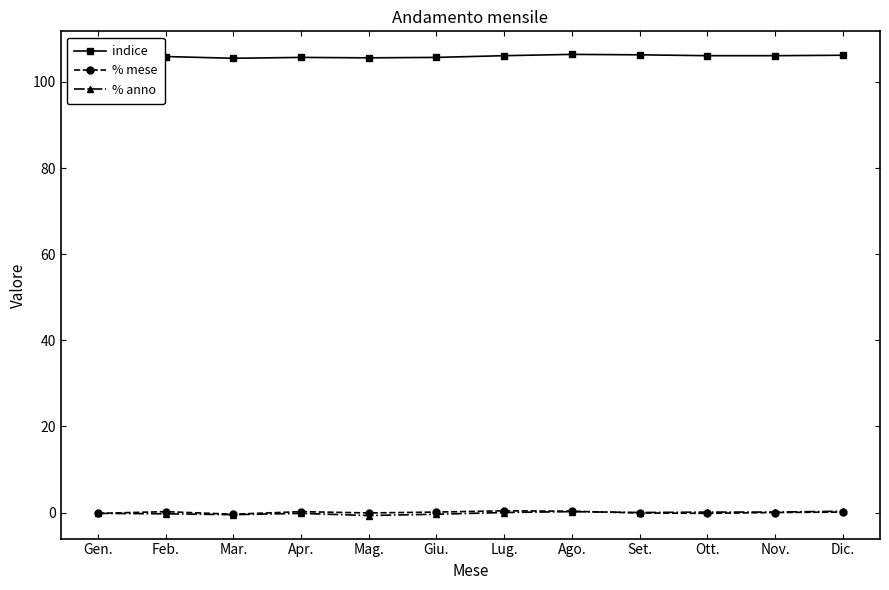

What is the maximum value shown in the chart?

106.4